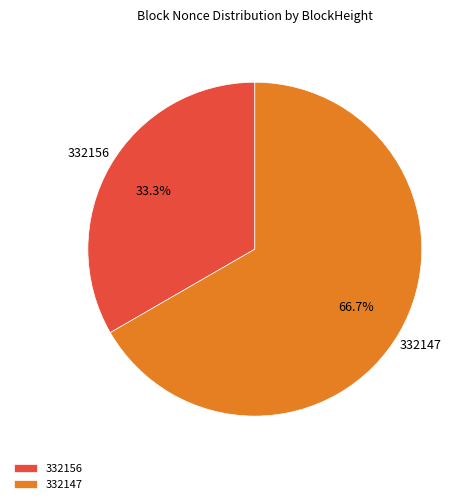

How many segments does this pie chart have?

2